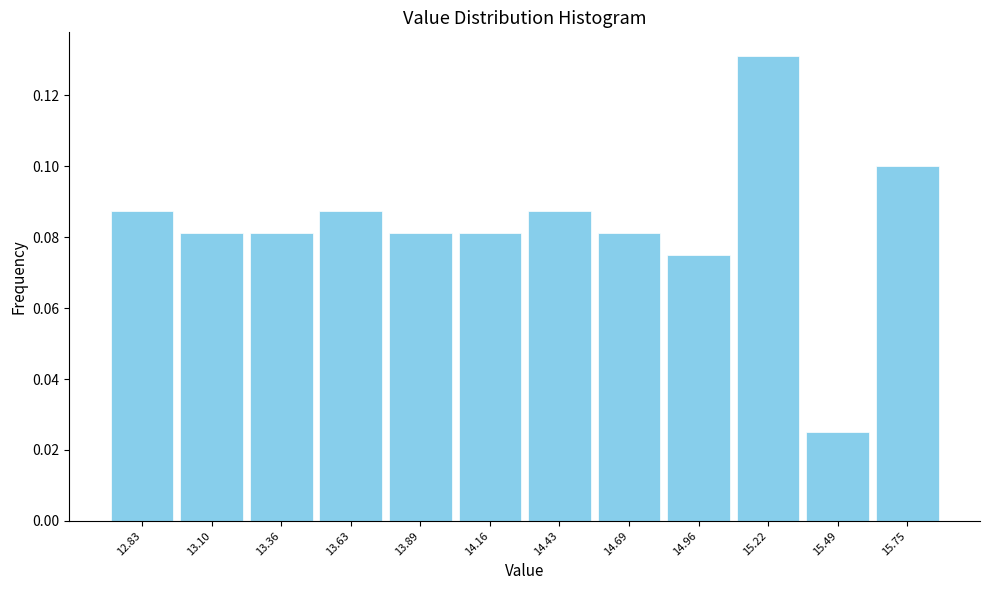

What is the sum of all values?

1.0